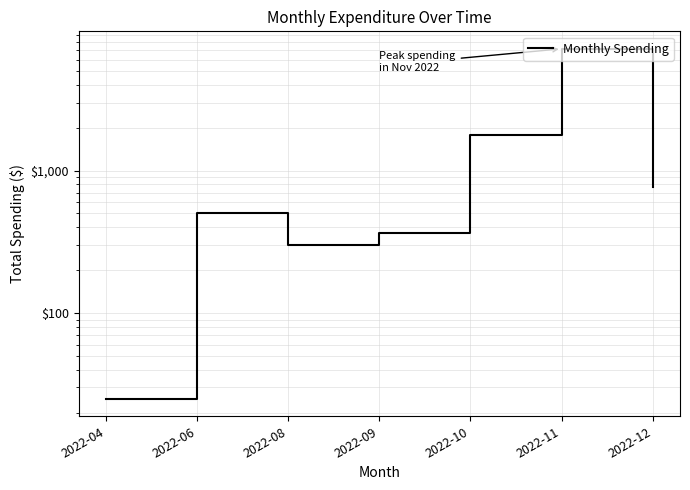

What is the difference between the second highest and second lowest values?

1490.4